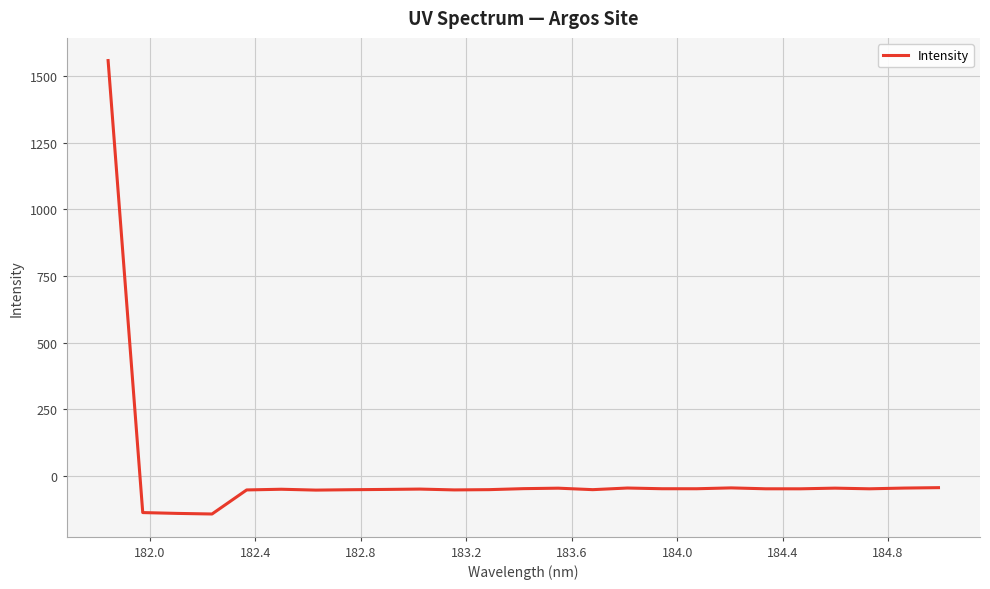

Is this an area chart (filled region under the line)?

No